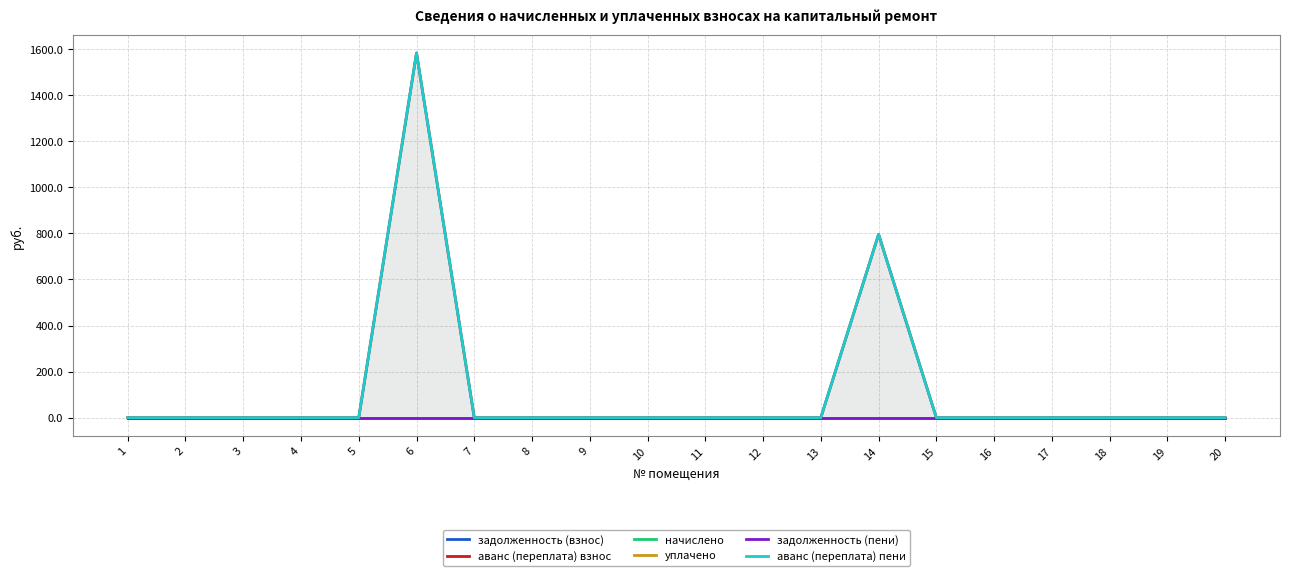

True or false: аванс (переплата) взнос has a value of 802.4 at 19.

False